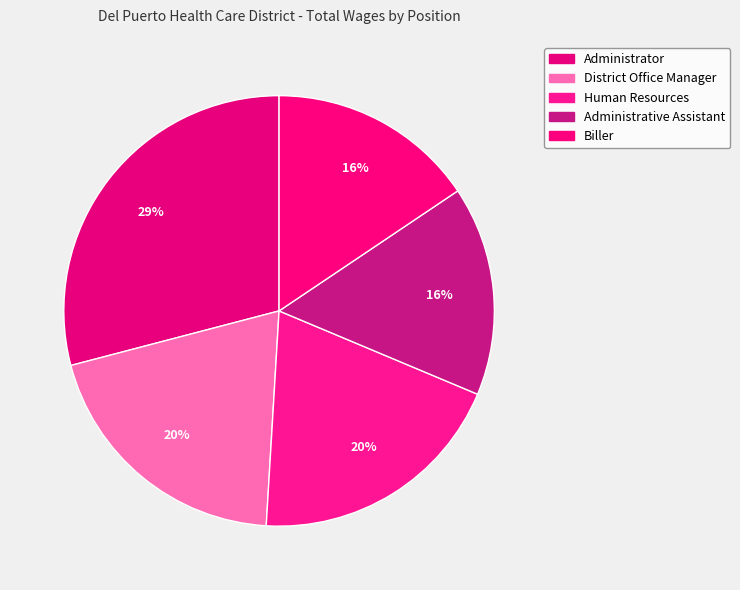

Combined, what portion of the pie is Administrative Assistant and District Office Manager?

35.7%